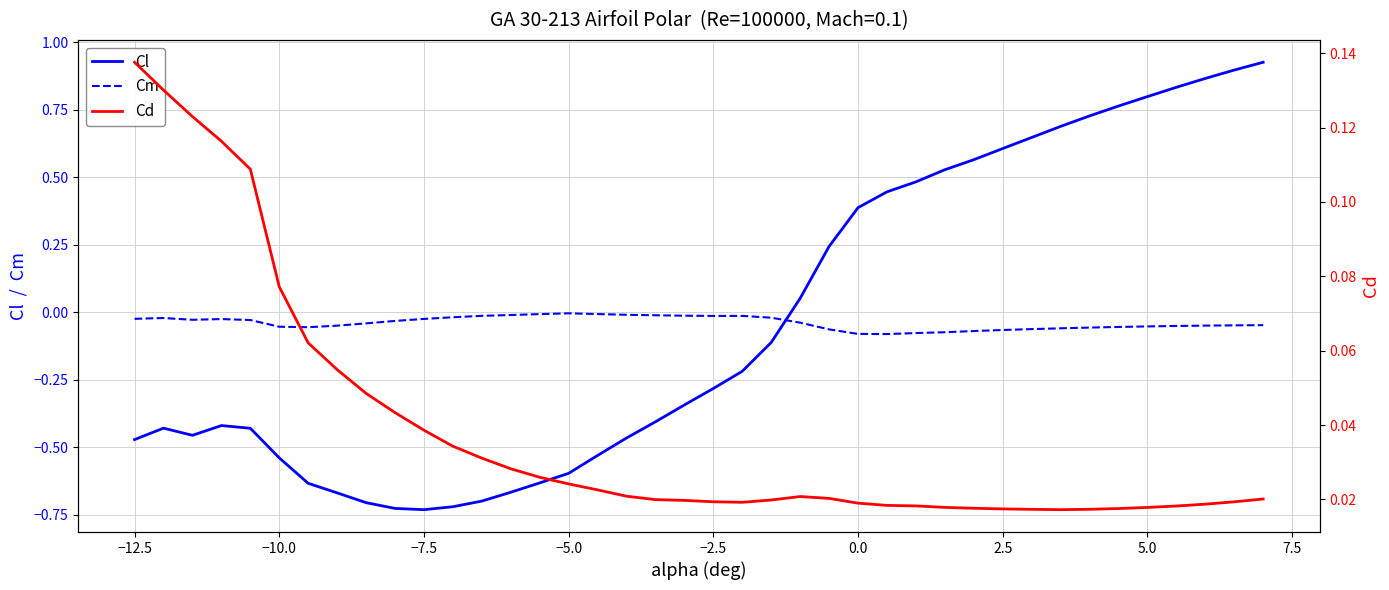

Reading left to right, extract all data points from this chart.

Cl: -0.5	-0.4	-0.5	-0.4	-0.4	-0.5	-0.6	-0.7	-0.7	-0.7	-0.7	-0.7	-0.7	-0.7	-0.6	-0.6	-0.5	-0.5	-0.4	-0.3	-0.3	-0.2	-0.1	0.1	0.2	0.4	0.4	0.5	0.5	0.6	0.6	0.6	0.7	0.7	0.8	0.8	0.8	0.9	0.9	0.9
Cm: -0.0	-0.0	-0.0	-0.0	-0.0	-0.1	-0.1	-0.0	-0.0	-0.0	-0.0	-0.0	-0.0	-0.0	-0.0	-0.0	-0.0	-0.0	-0.0	-0.0	-0.0	-0.0	-0.0	-0.0	-0.1	-0.1	-0.1	-0.1	-0.1	-0.1	-0.1	-0.1	-0.1	-0.1	-0.1	-0.1	-0.1	-0.0	-0.0	-0.0
Cd: 0.1	0.1	0.1	0.1	0.1	0.1	0.1	0.1	0.0	0.0	0.0	0.0	0.0	0.0	0.0	0.0	0.0	0.0	0.0	0.0	0.0	0.0	0.0	0.0	0.0	0.0	0.0	0.0	0.0	0.0	0.0	0.0	0.0	0.0	0.0	0.0	0.0	0.0	0.0	0.0